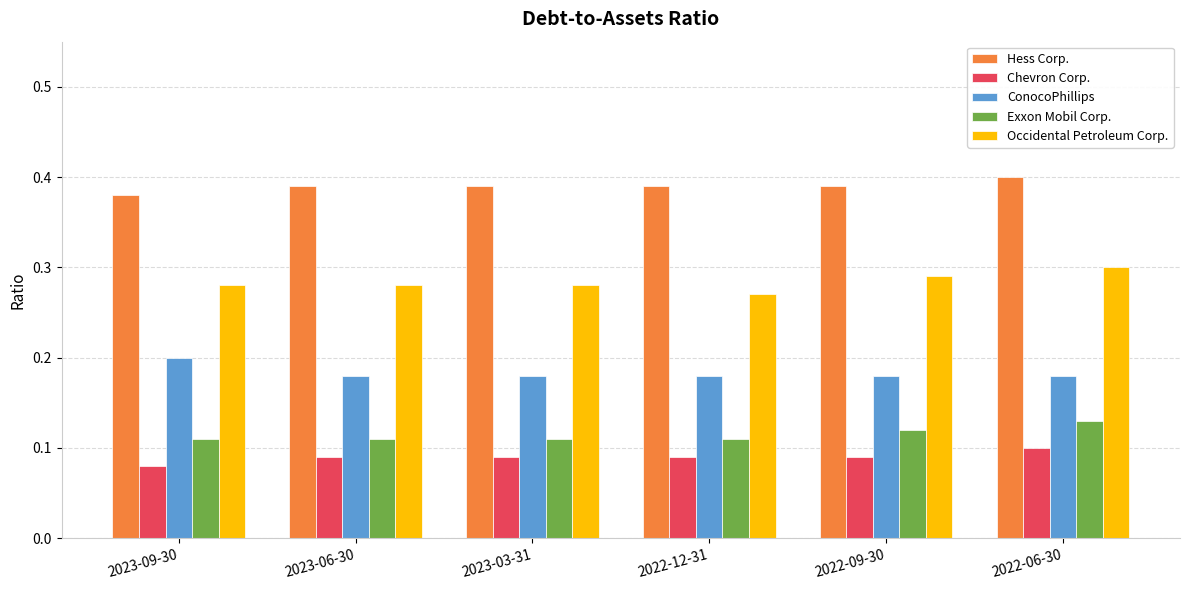

What is the total value across all series at 2022-12-31?

1.0